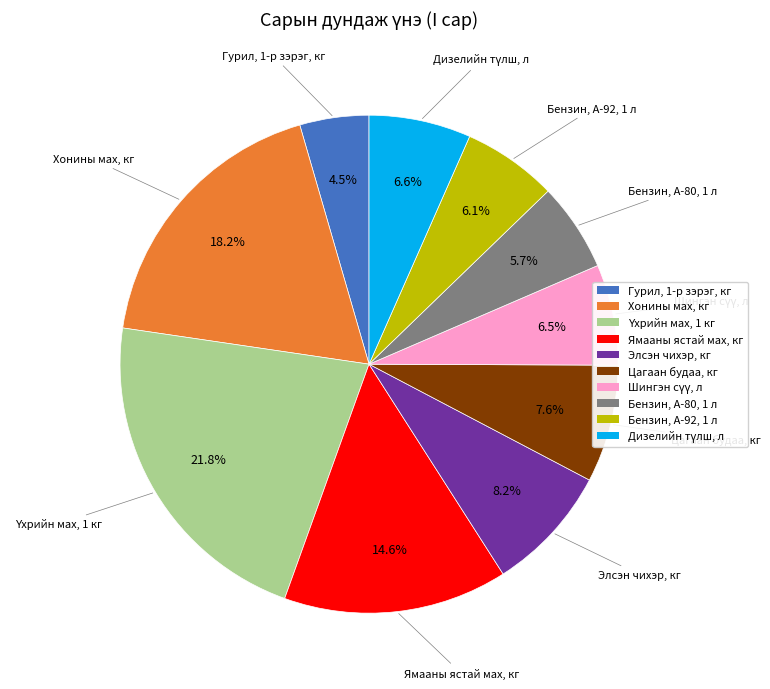

Between Элсэн чихэр, кг and Ямааны ястай мах, кг, which is larger?

Ямааны ястай мах, кг